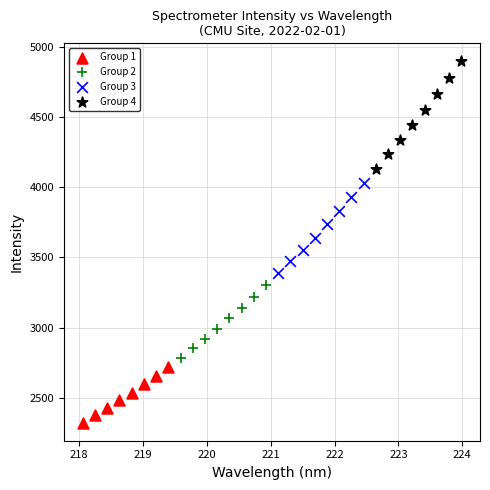

Which series has the largest Y range (max minus min)?

Group 4